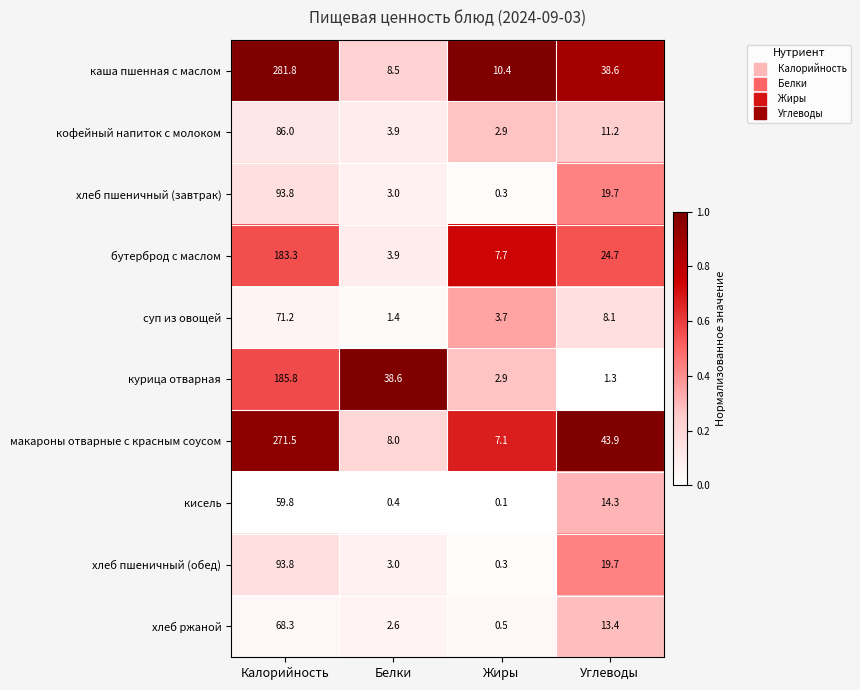

True or false: каша пшенная с маслом has a value of 281.8 at Калорийность.

True